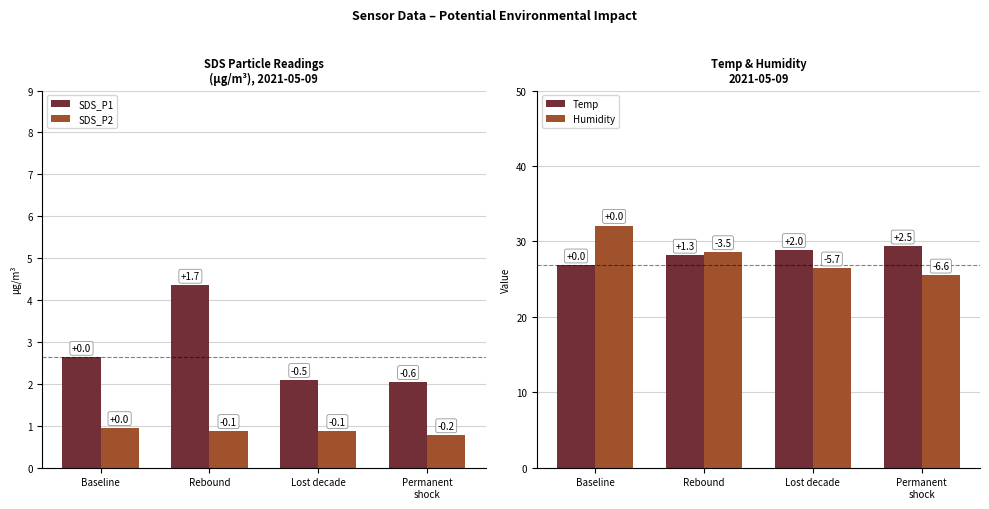

At which label does Humidity reach its peak?

Baseline